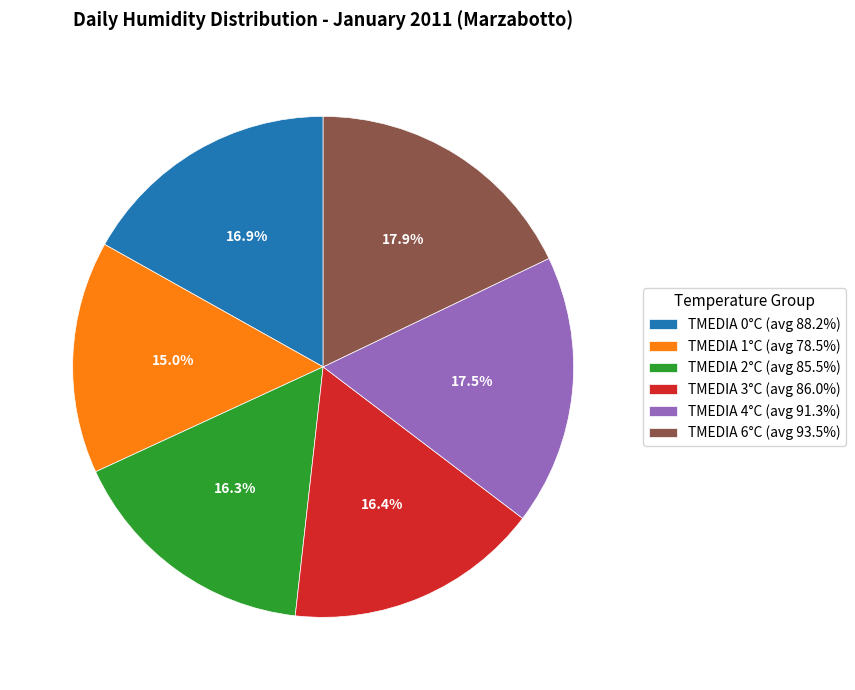

To the nearest percent, what is the difference between the largest and smallest slice percentages?

3%